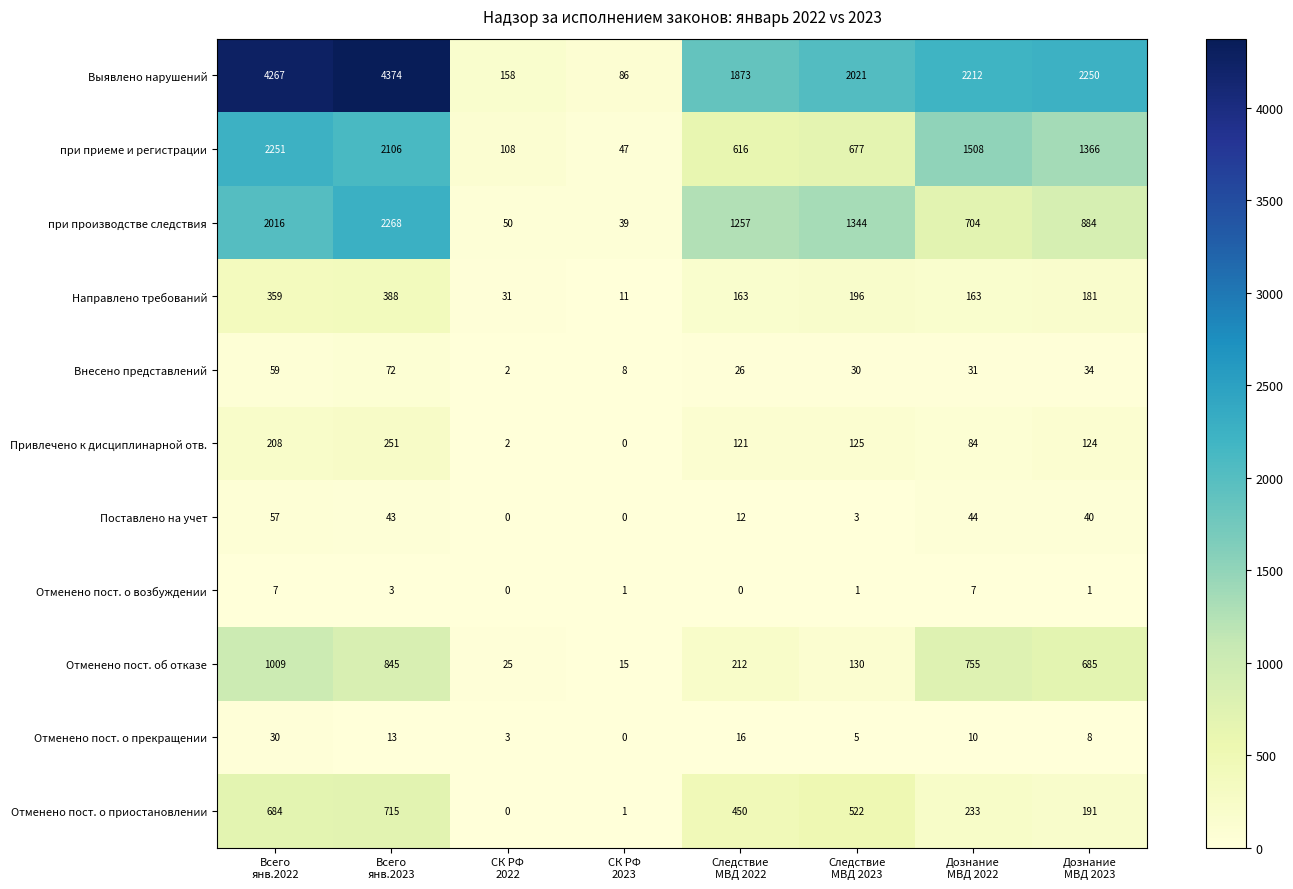

What is the difference between the maximum and second lowest values in the при приеме и регистрации series?

2143